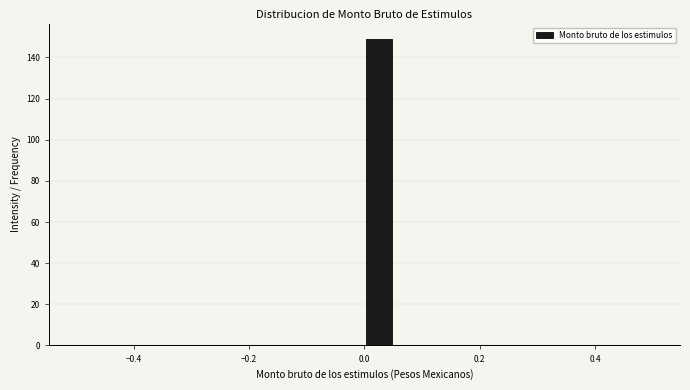

Around what value on the x-axis is the tallest bar? Give the approximate position of its centre, as read against the axis.

0.02